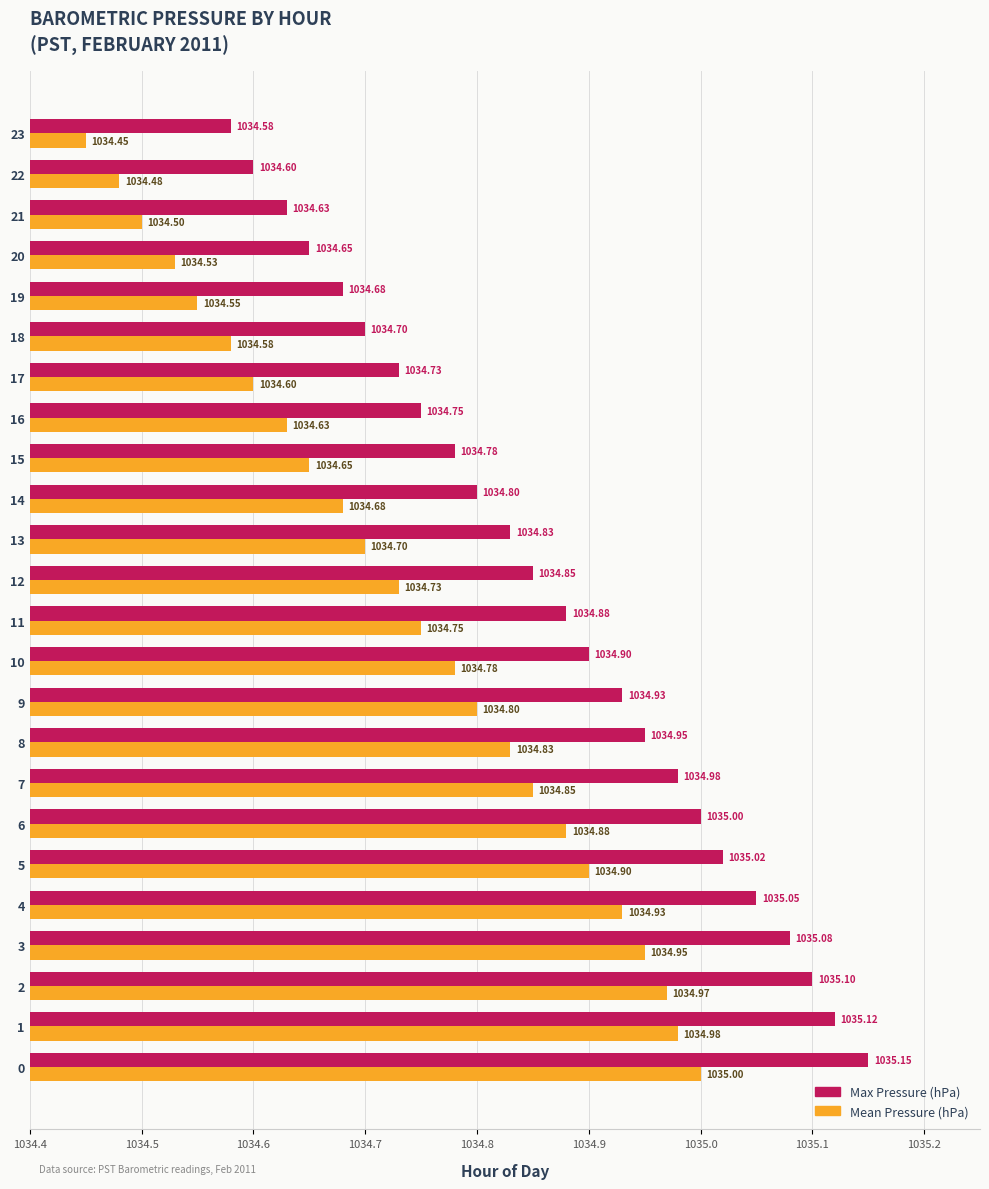

List the series in order of their peak value, lowest first.

Mean Pressure (hPa), Max Pressure (hPa)